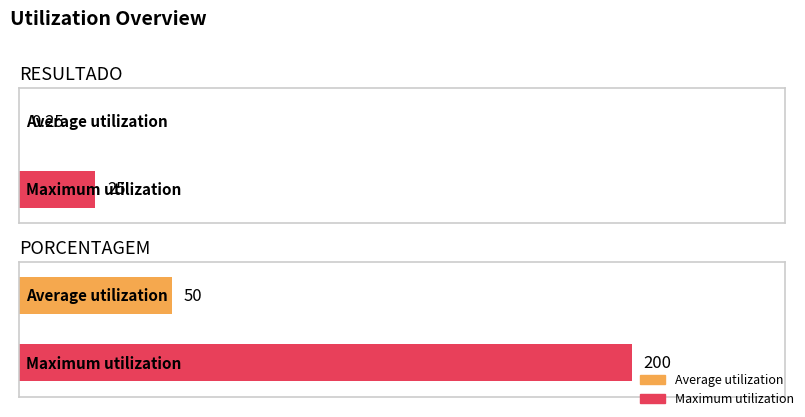

How many bars are there in total?

4